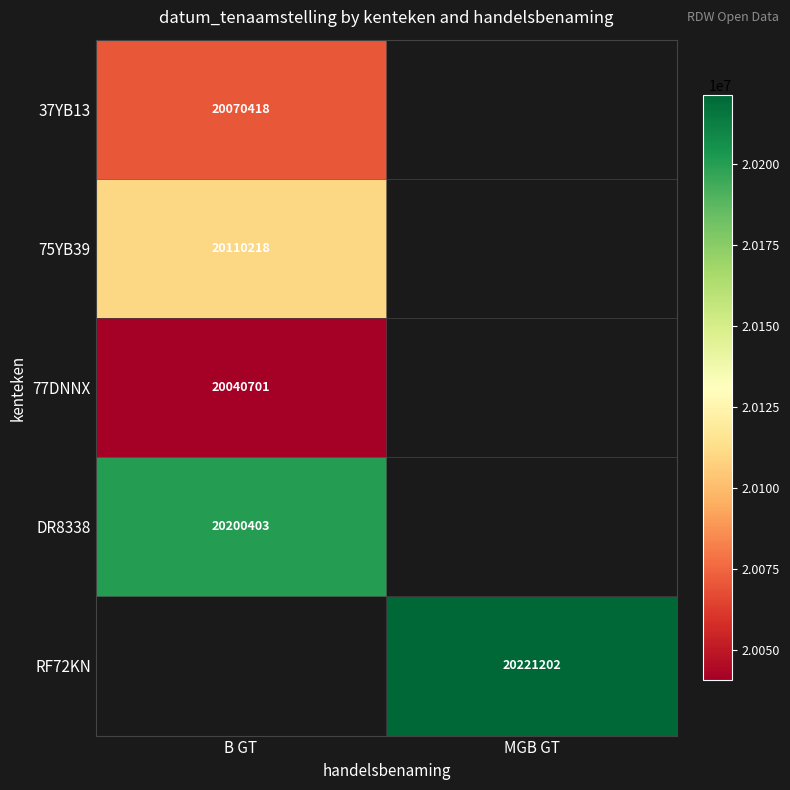

The value of 37YB13 at B GT is 10814744. True or false?

False